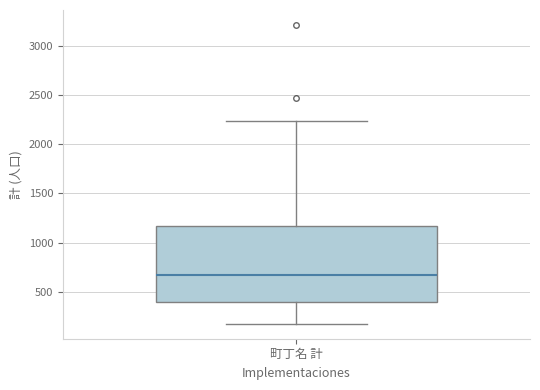

Where does the upper whisker of the box for 町丁名 計 end on the y-axis? The values are not printed on the chart, so give them approximately, as read against the axis.

2250